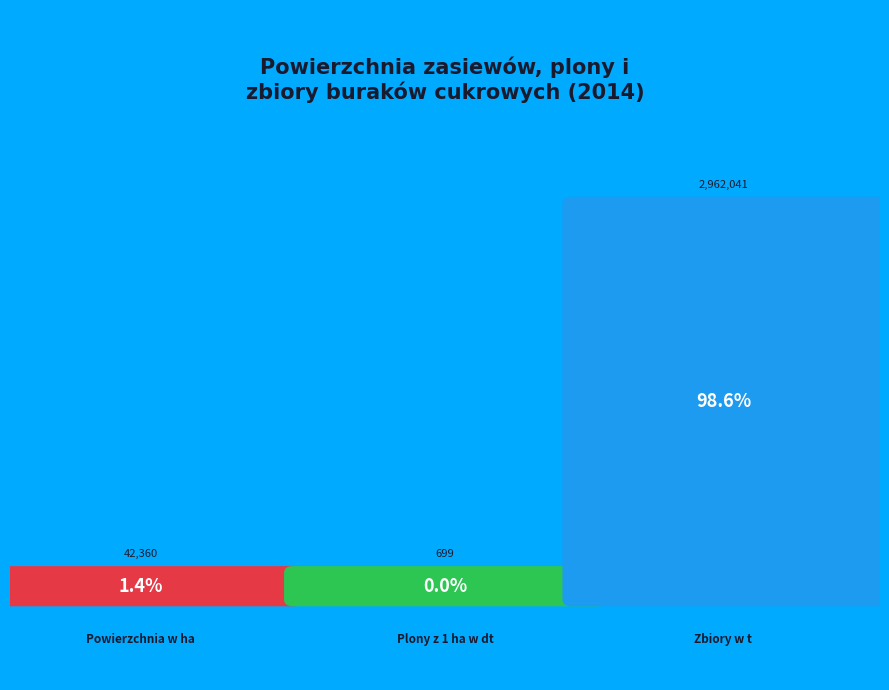

To the nearest percent, what is the difference between the largest and smallest slice percentages?

99%